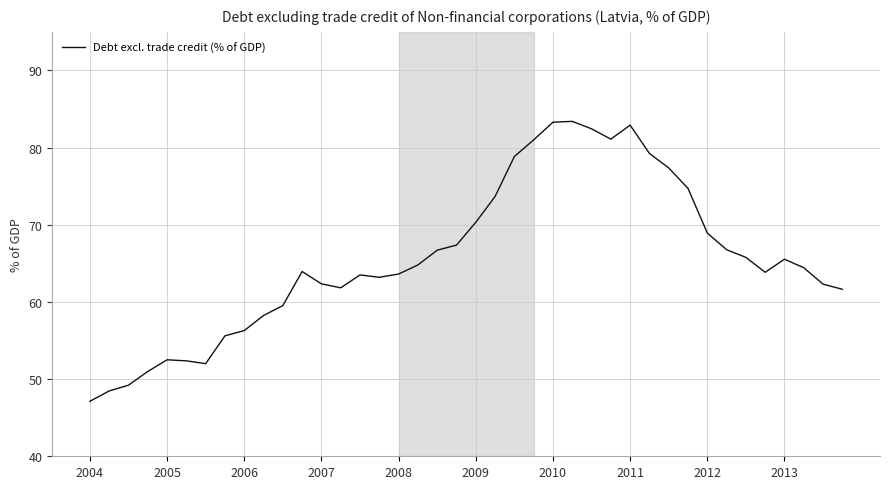

What is the smallest value displayed?

47.1